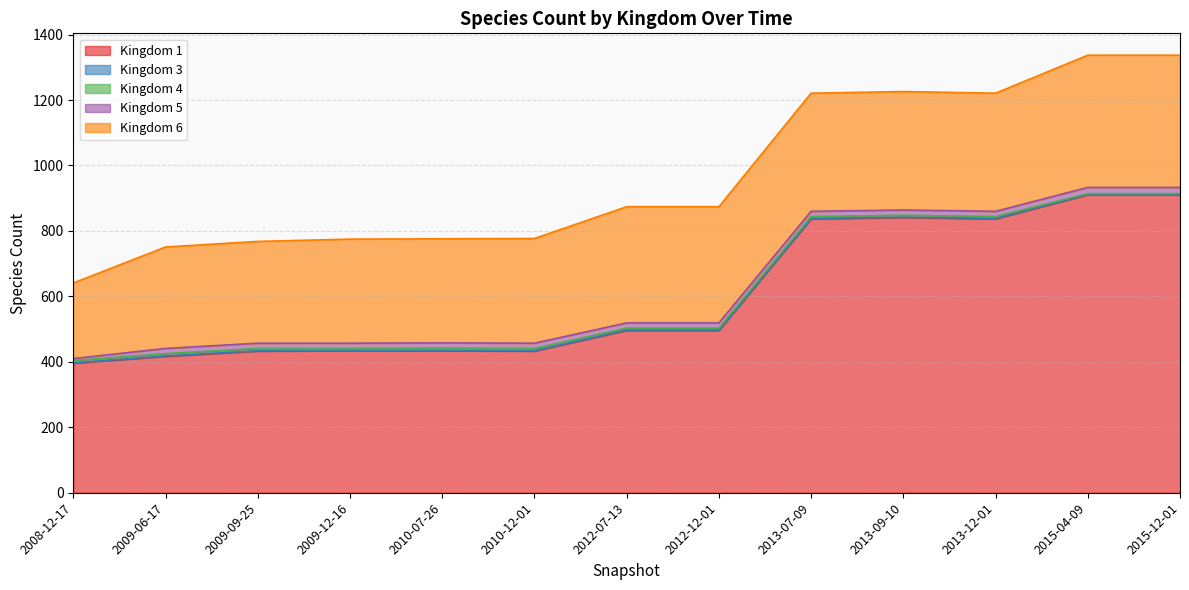

Which has a higher value, 2010-12-01 or 2010-07-26?

2010-07-26